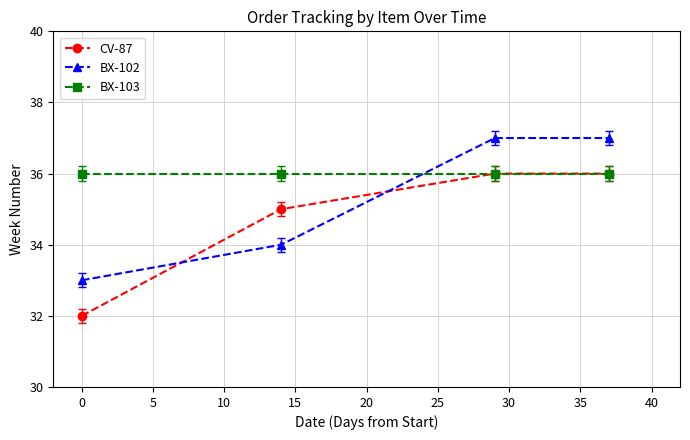

True or false: CV-87 has more than 2 points higher than both neighbors.

False